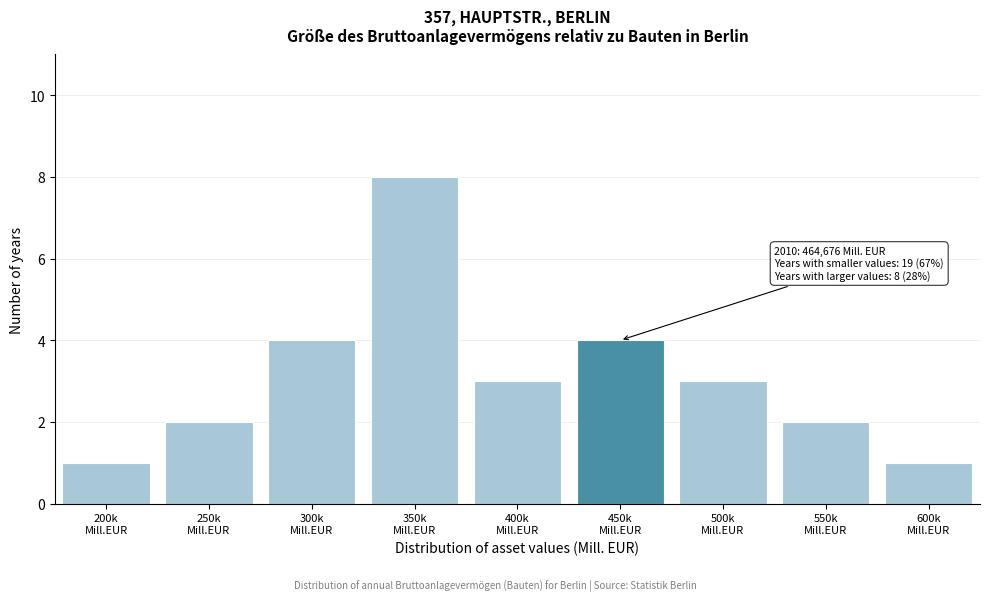

Reading left to right, what are all the values shown in this chart?

1	2	4	8	3	4	3	2	1